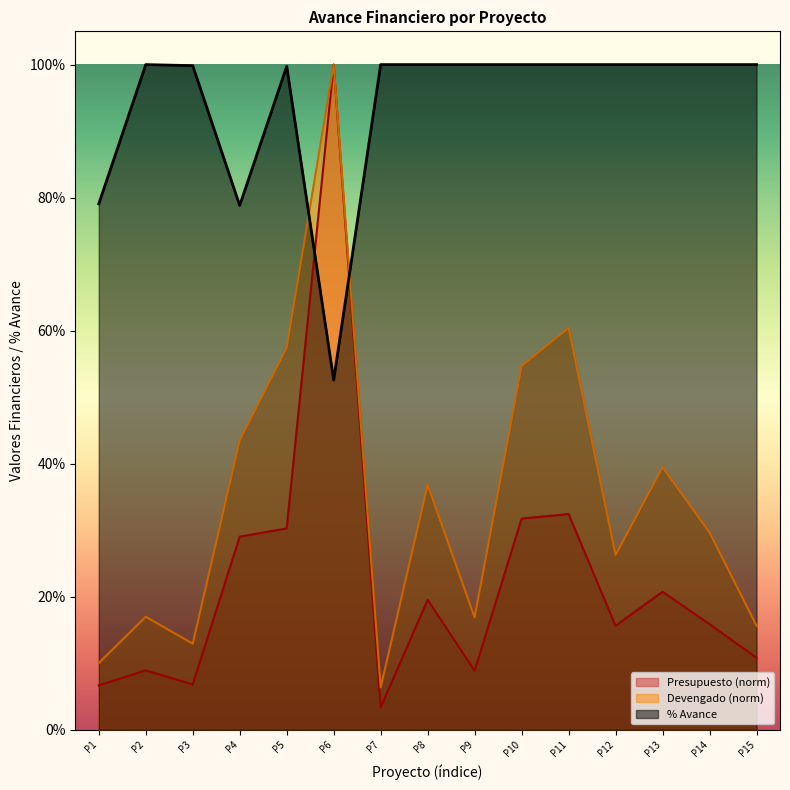

How many interior local peaks does the % Avance series have?

2